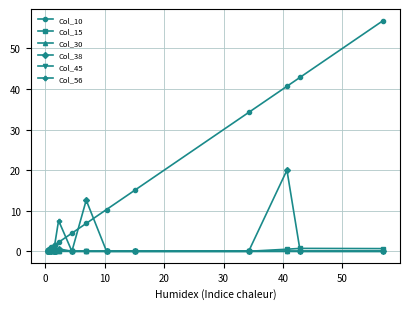

True or false: Col_30 and Col_56 intersect in this chart.

False